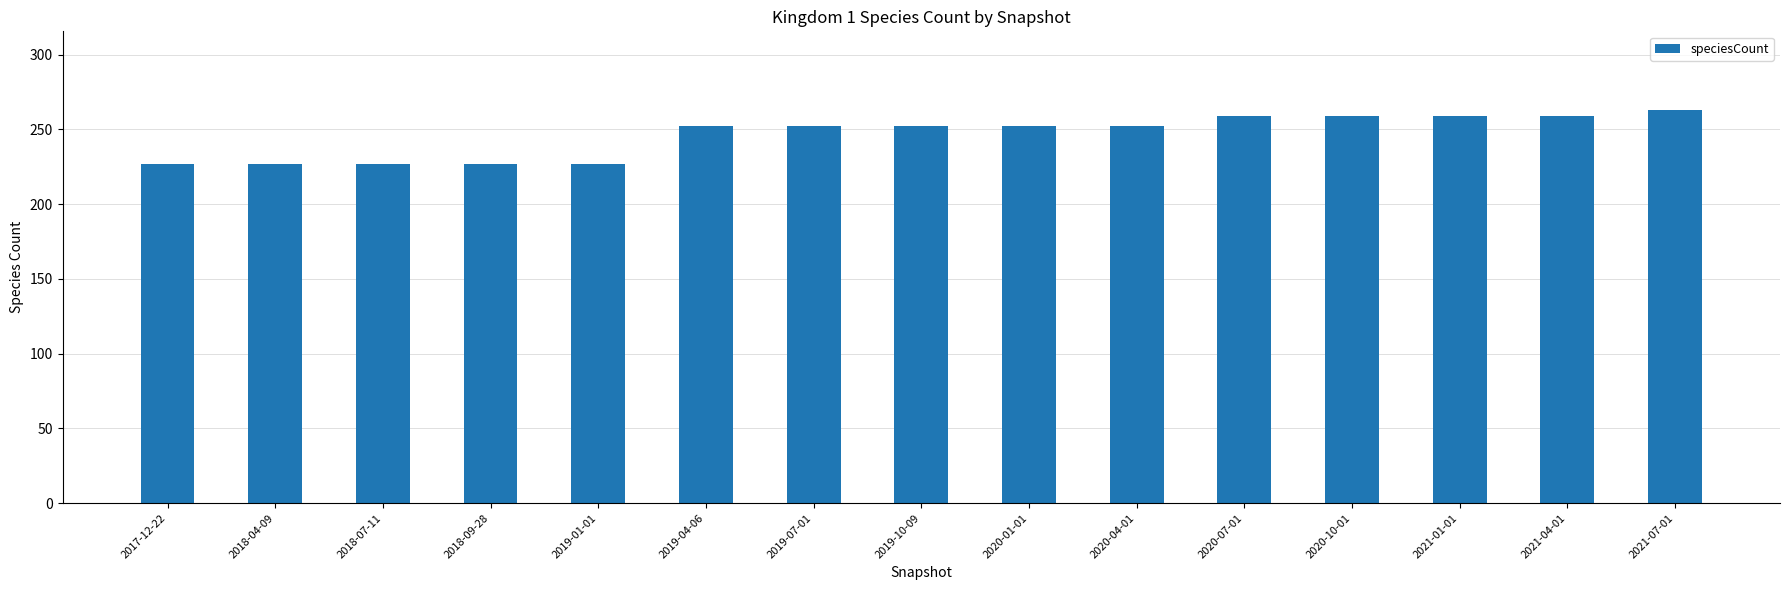

Are the bars horizontal?

No